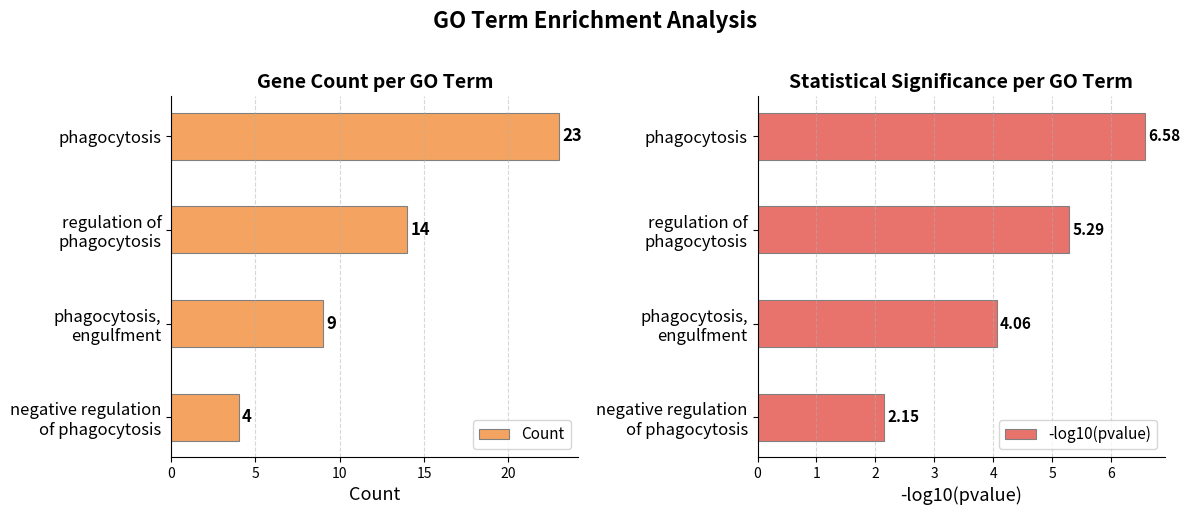

Rank the series by their maximum value, from highest to lowest.

Count, -log10(pvalue)